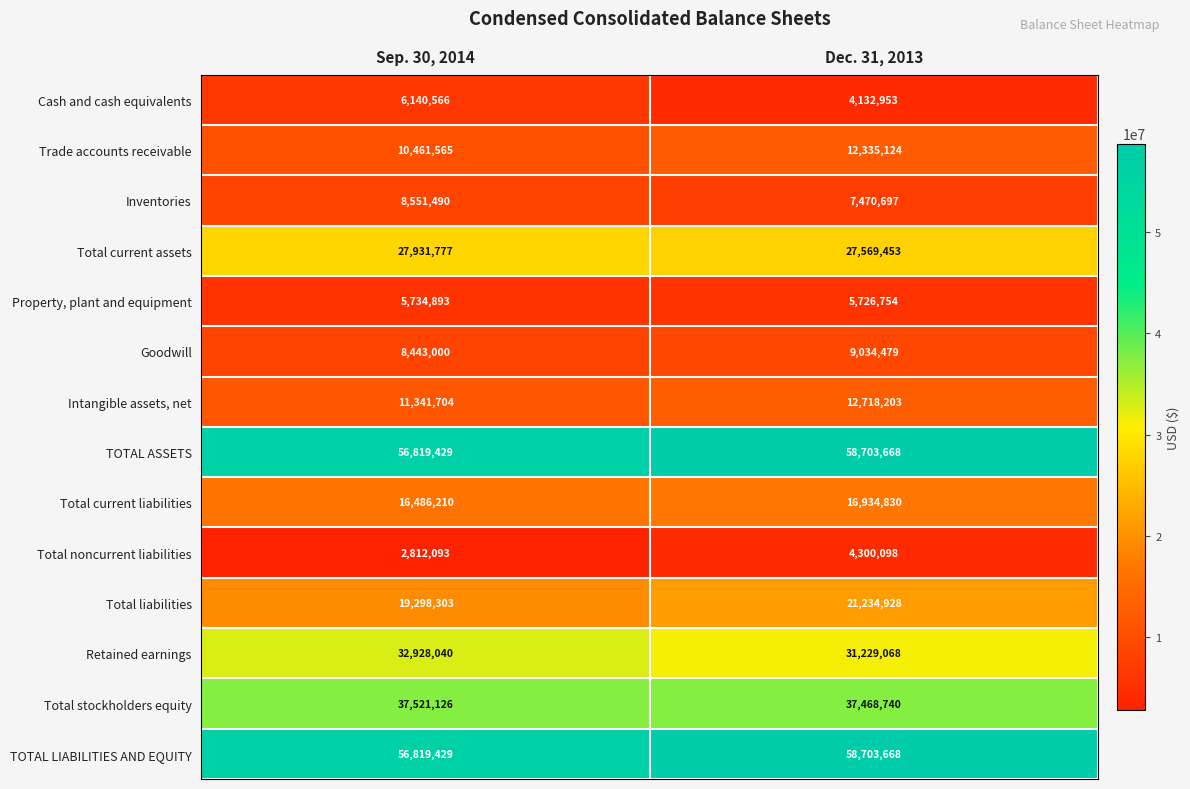

Reading left to right, transcribe all the data shown in this chart.

Cash and cash equivalents: Sep. 30, 2014=6140566	Dec. 31, 2013=4132953
Trade accounts receivable: Sep. 30, 2014=10461565	Dec. 31, 2013=12335124
Inventories: Sep. 30, 2014=8551490	Dec. 31, 2013=7470697
Total current assets: Sep. 30, 2014=27931777	Dec. 31, 2013=27569453
Property, plant and equipment: Sep. 30, 2014=5734893	Dec. 31, 2013=5726754
Goodwill: Sep. 30, 2014=8443000	Dec. 31, 2013=9034479
Intangible assets, net: Sep. 30, 2014=11341704	Dec. 31, 2013=12718203
TOTAL ASSETS: Sep. 30, 2014=56819429	Dec. 31, 2013=58703668
Total current liabilities: Sep. 30, 2014=16486210	Dec. 31, 2013=16934830
Total noncurrent liabilities: Sep. 30, 2014=2812093	Dec. 31, 2013=4300098
Total liabilities: Sep. 30, 2014=19298303	Dec. 31, 2013=21234928
Retained earnings: Sep. 30, 2014=32928040	Dec. 31, 2013=31229068
Total stockholders equity: Sep. 30, 2014=37521126	Dec. 31, 2013=37468740
TOTAL LIABILITIES AND EQUITY: Sep. 30, 2014=56819429	Dec. 31, 2013=58703668